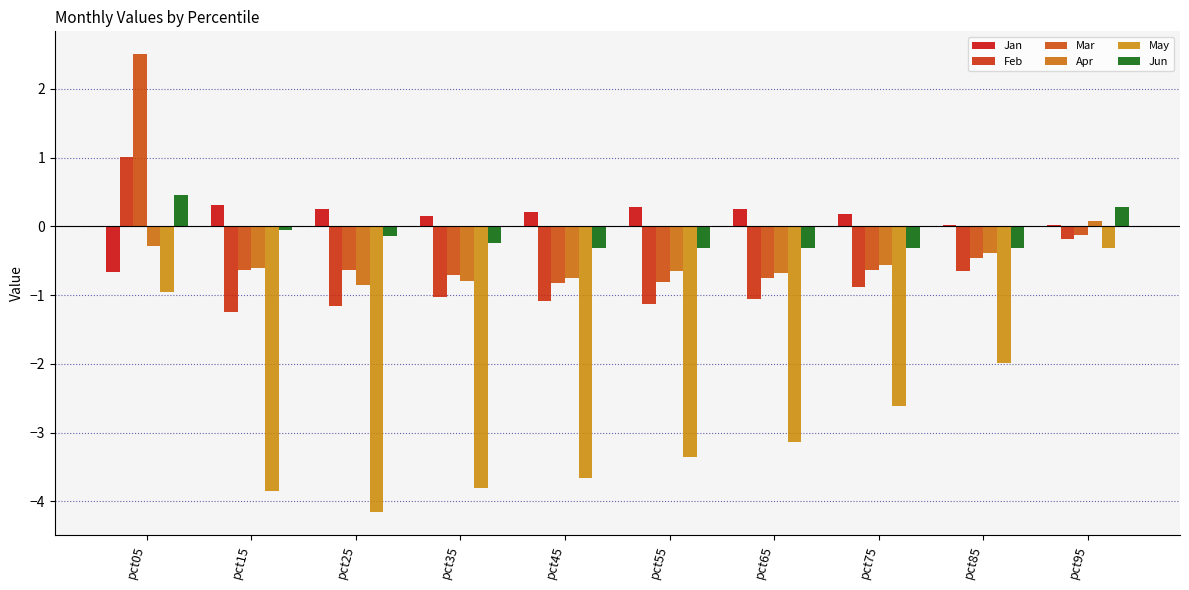

What is the difference between the Jan values at pct05 and pct35?

0.8